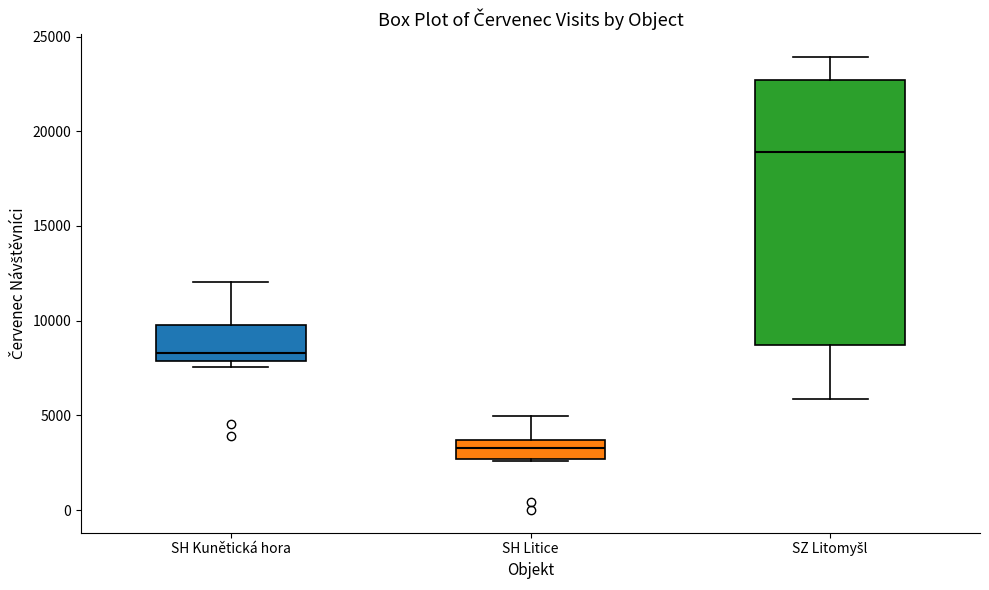

Which box is the tallest, from its lower edge to its upper edge?

SZ Litomyšl